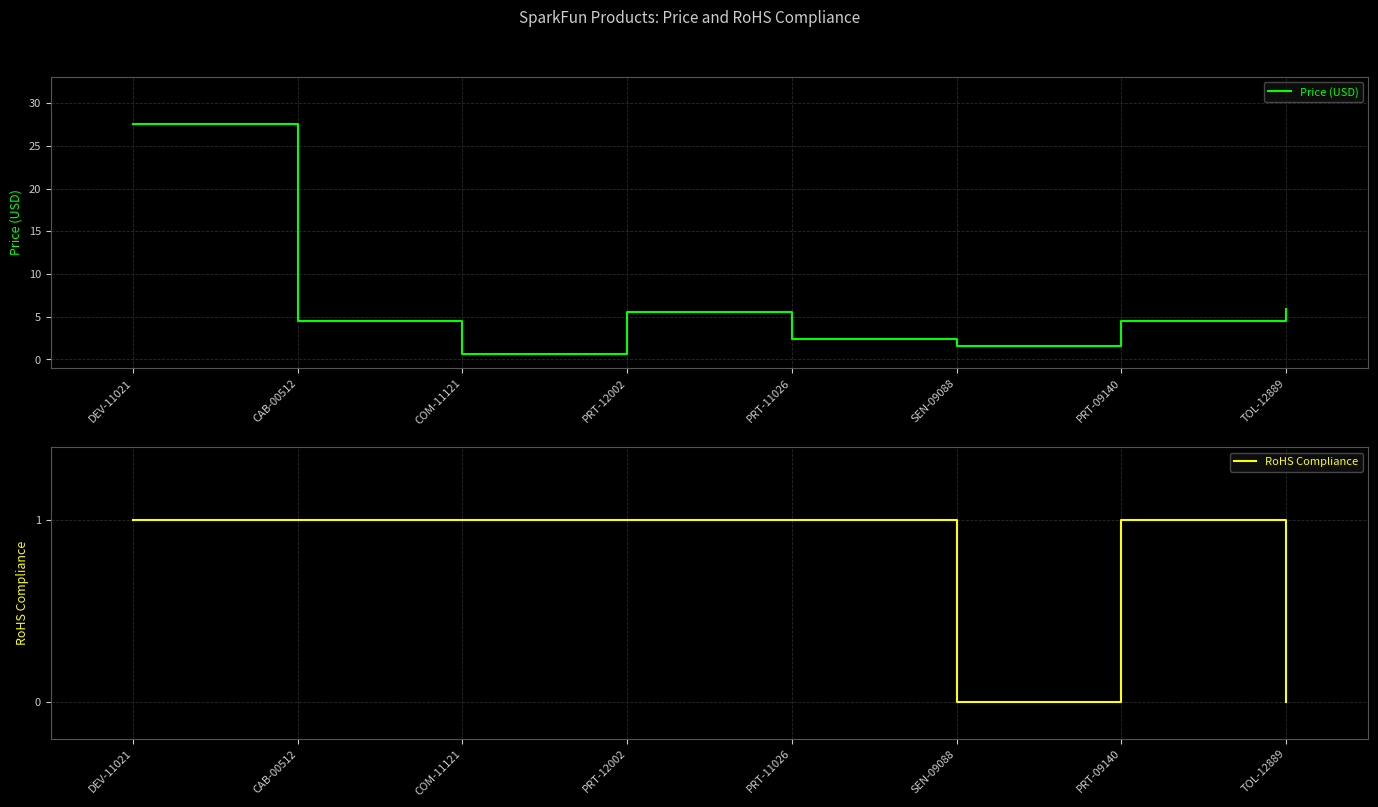

Is this an area chart (filled region under the line)?

No